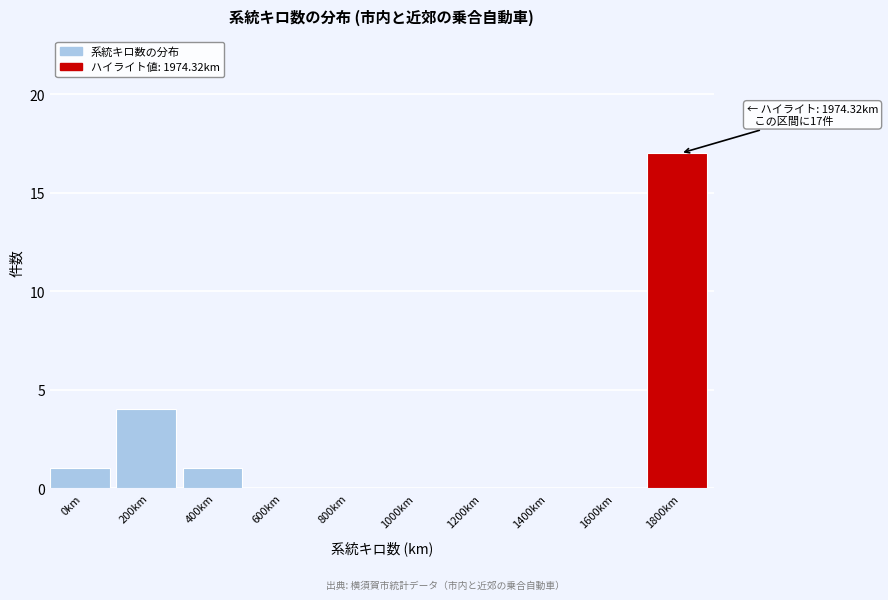

Reading right to left, list all the values displayed in this chart.

1800km=17	1600km=0	1400km=0	1200km=0	1000km=0	800km=0	600km=0	400km=1	200km=4	0km=1